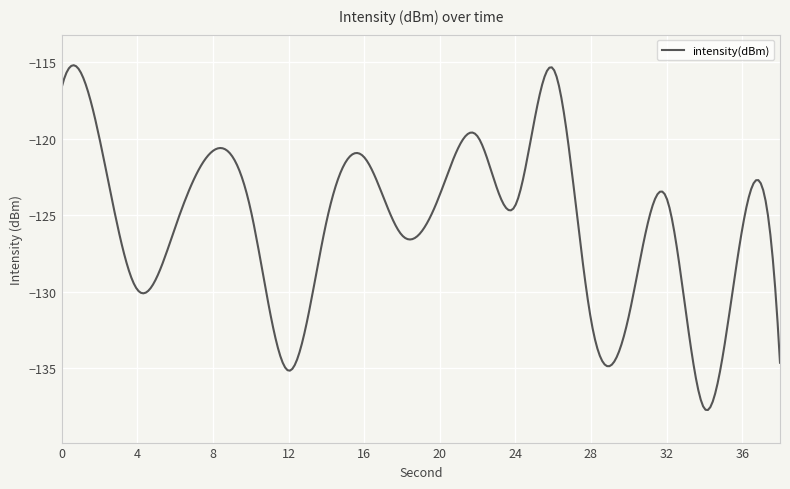

What is the difference between the maximum and minimum values?

22.5